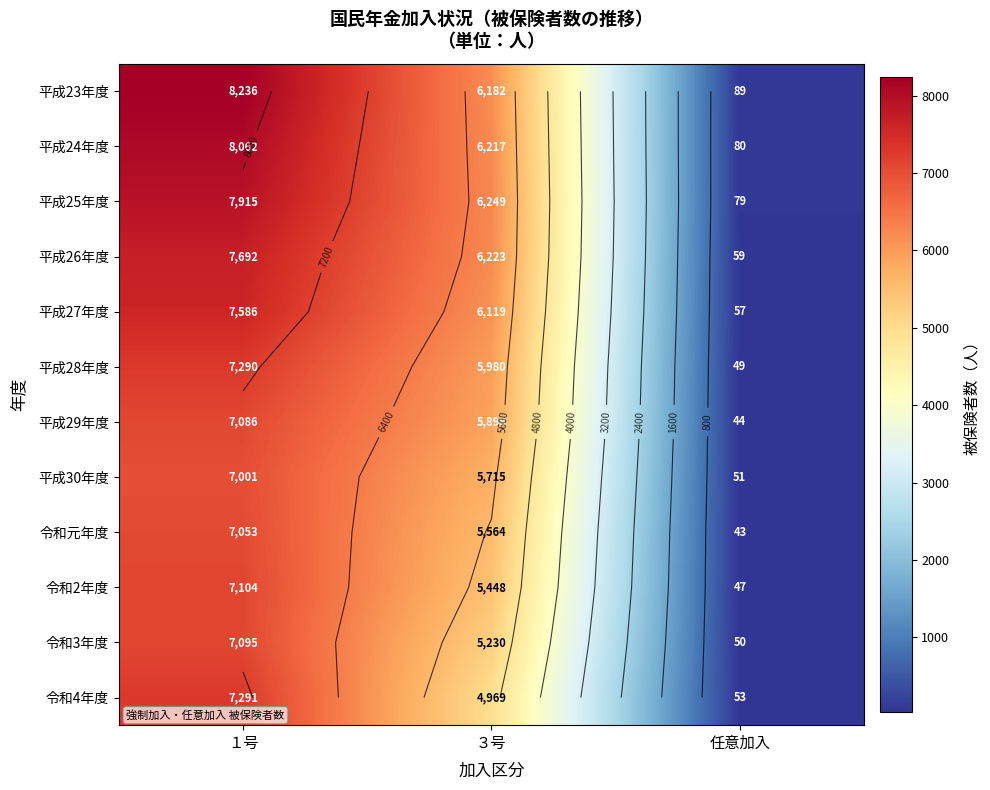

At which label does 平成27年度 first exceed 6119?

１号